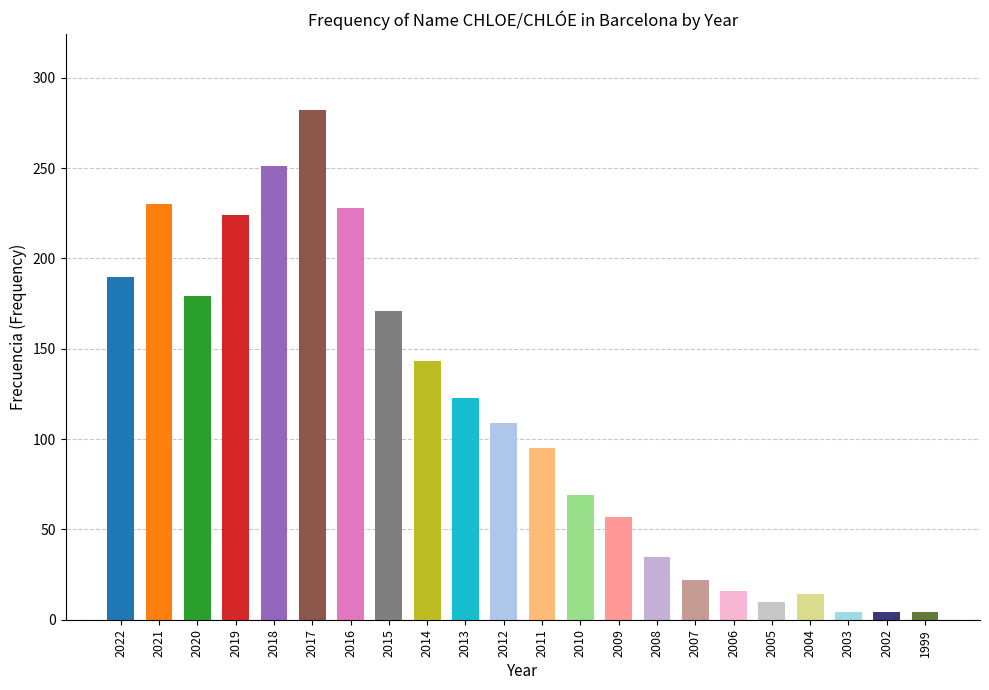

What is the maximum value shown in the chart?

282